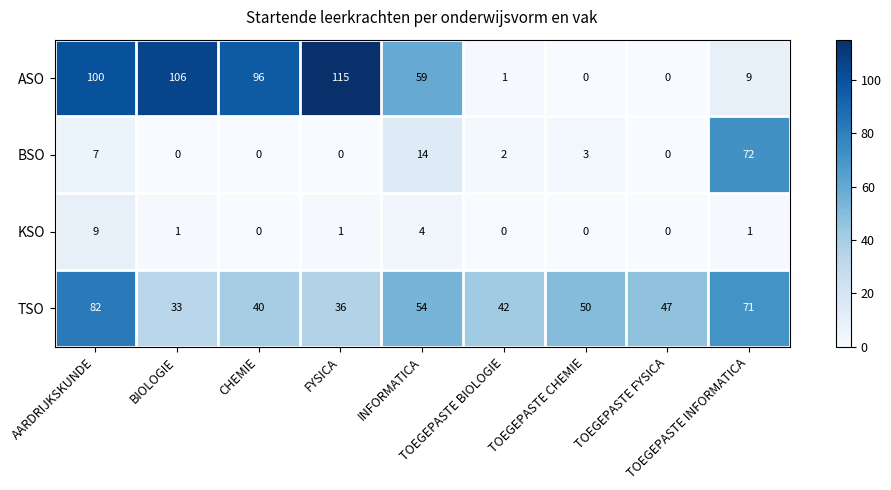

What is the total value across all series at INFORMATICA?

131